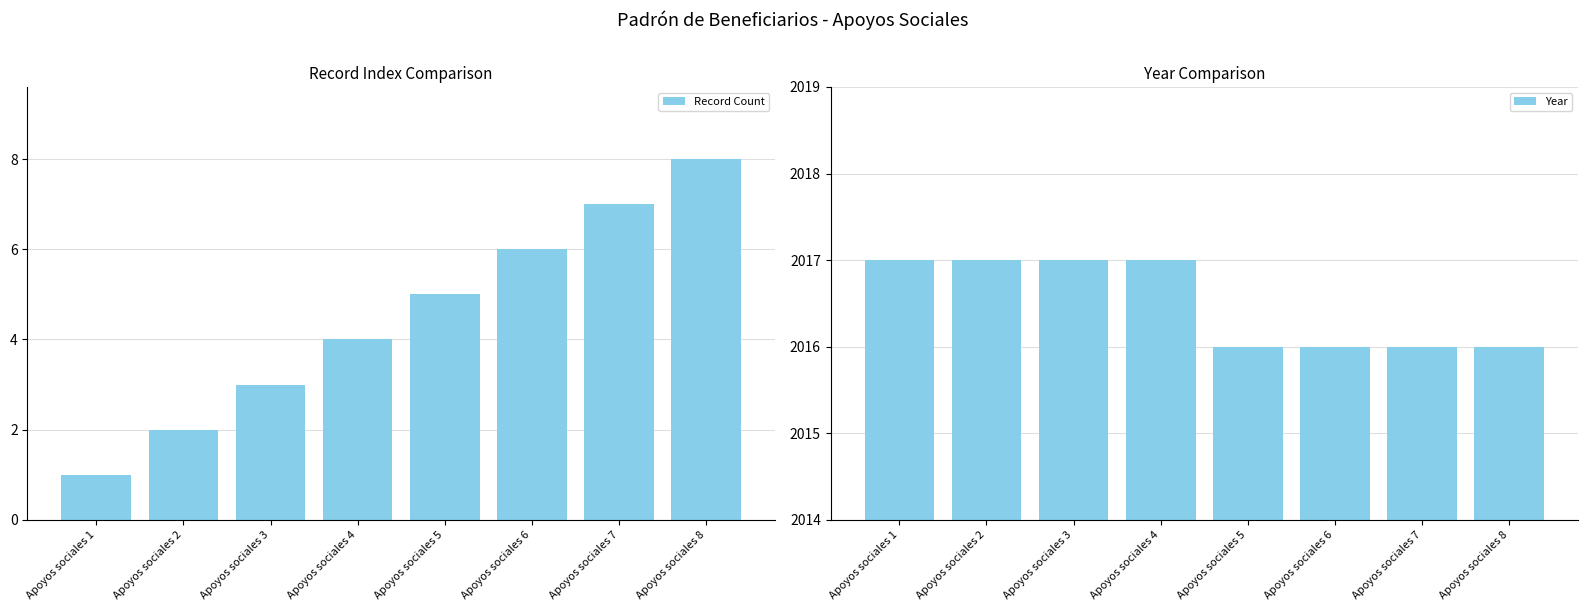

Which label corresponds to the smallest value in the chart?

Apoyos sociales 1